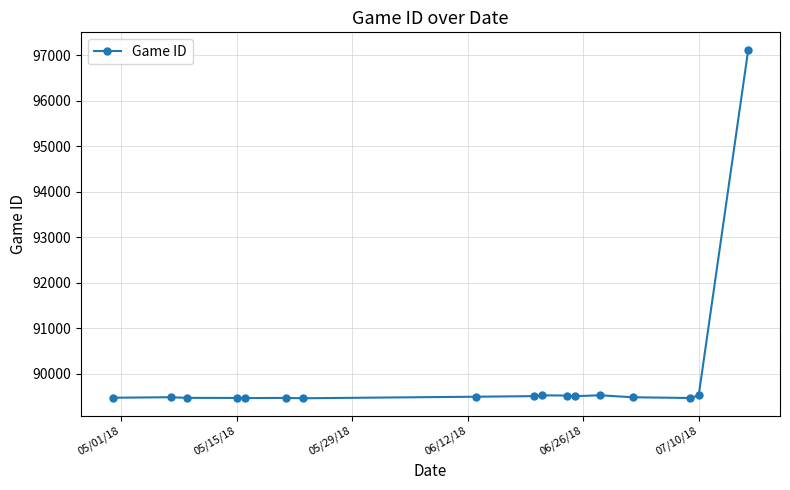

How many lines are shown in the chart?

1